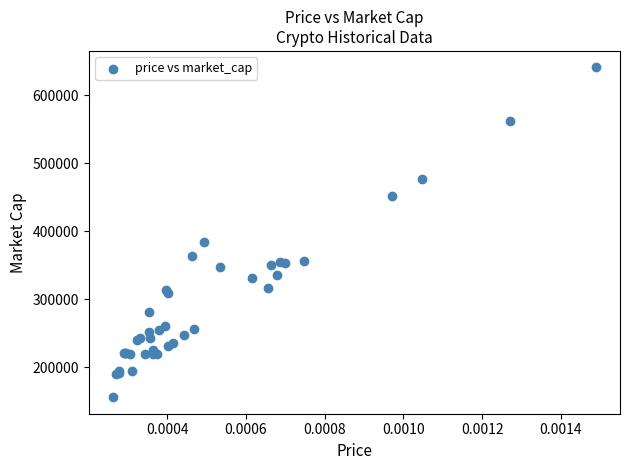

What Y value in the scatter plot is closest to 398317?

383843